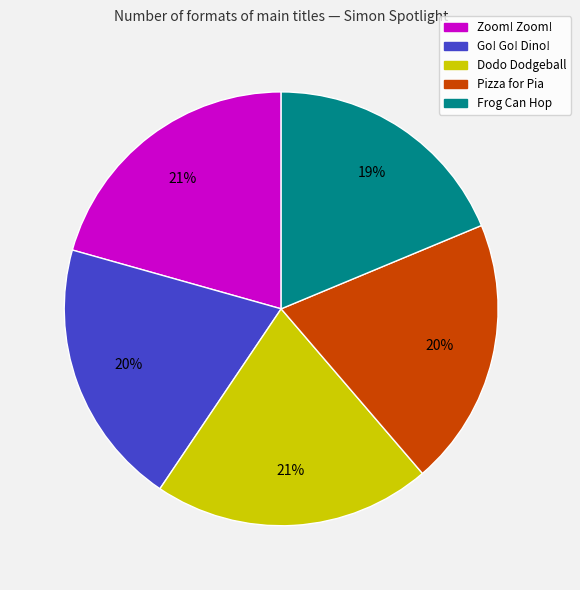

Which category has the smallest portion of the pie?

Frog Can Hop